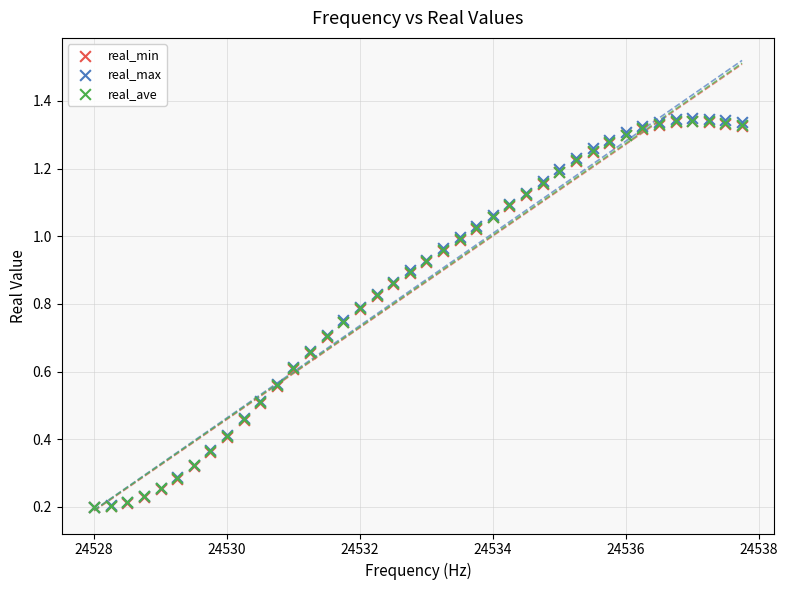

What are all the series names shown in the legend?

real_min, real_max, real_ave